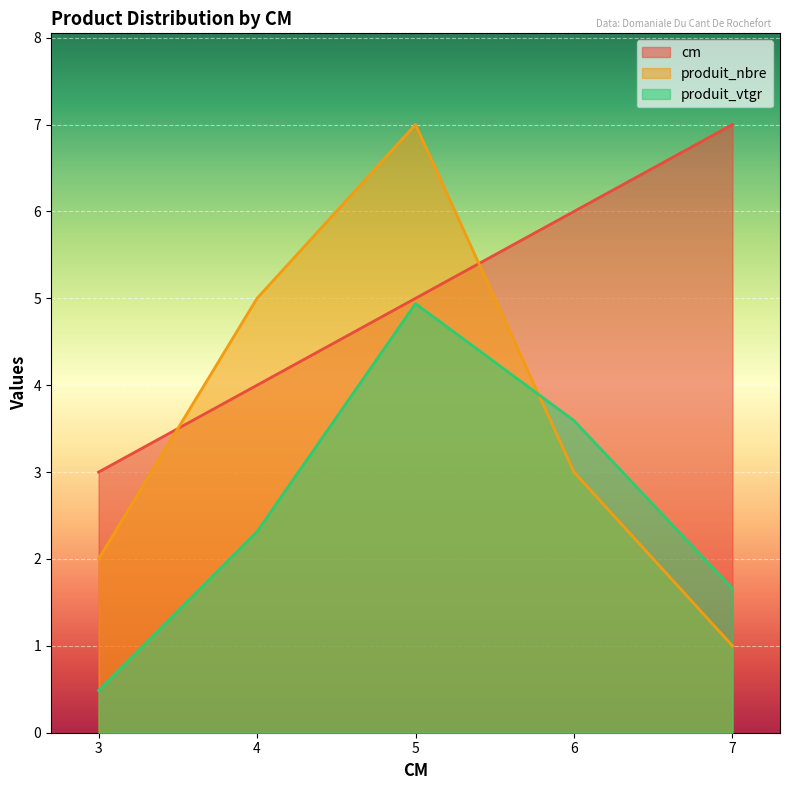

Which category has the lowest value across all series?

3